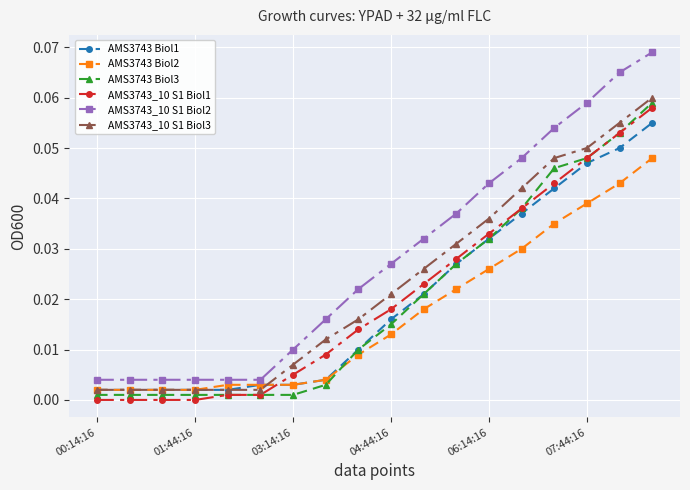

After their last crossing, which series has the higher values: AMS3743_10 S1 Biol3 or AMS3743 Biol2?

AMS3743_10 S1 Biol3